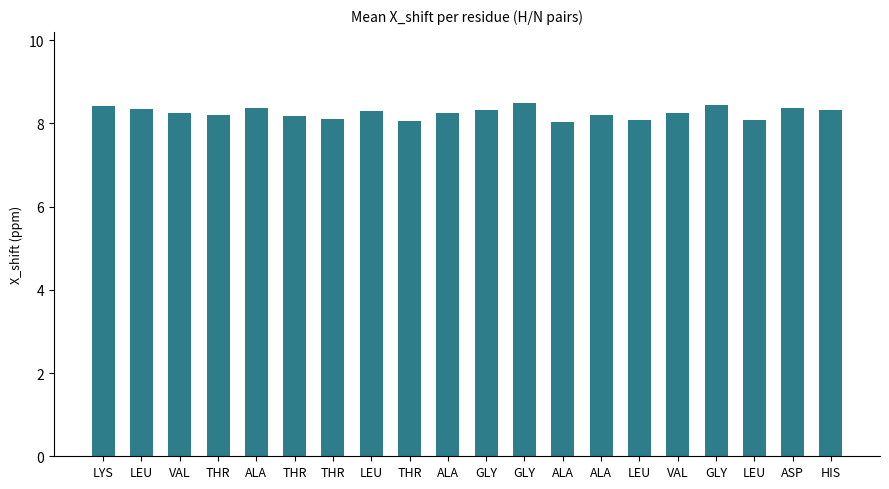

Does the chart contain any negative values?

No